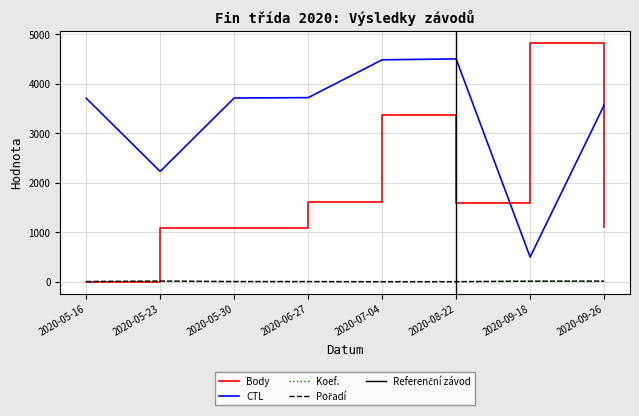

Is it true that CTL equals 4496.3 at 2020-08-22?

True